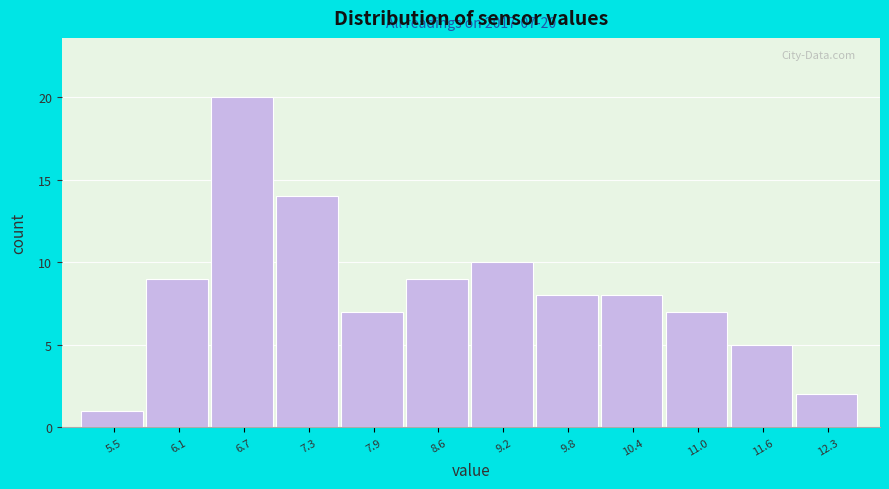

Over which range of the x-axis is the bar tallest?

6.4 to 7.0